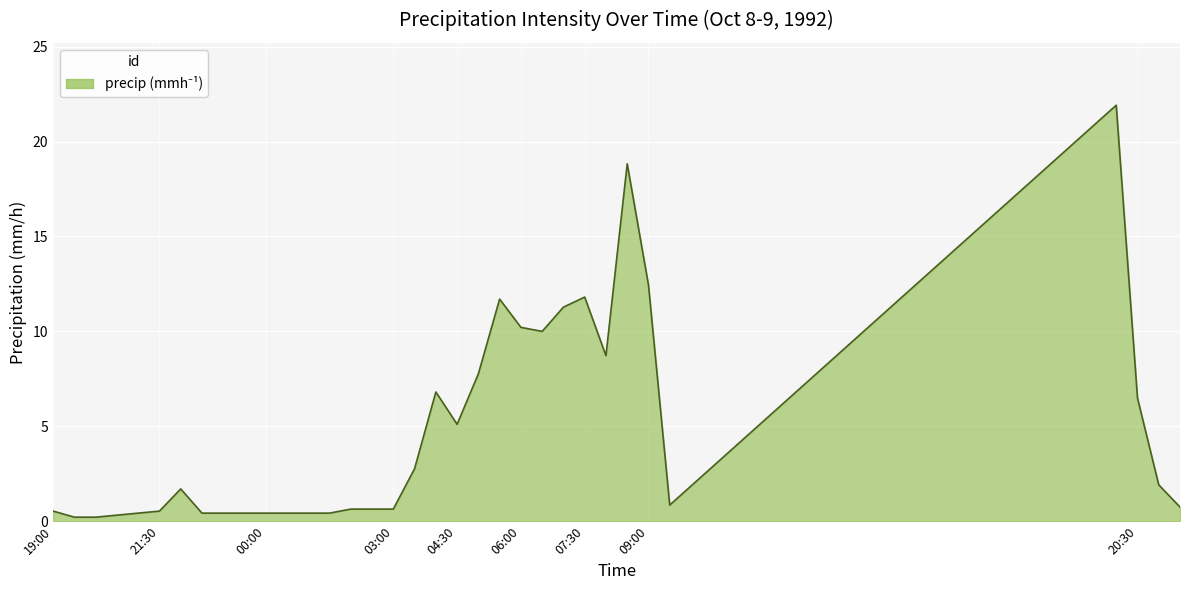

What is the maximum value shown in the chart?

21.9